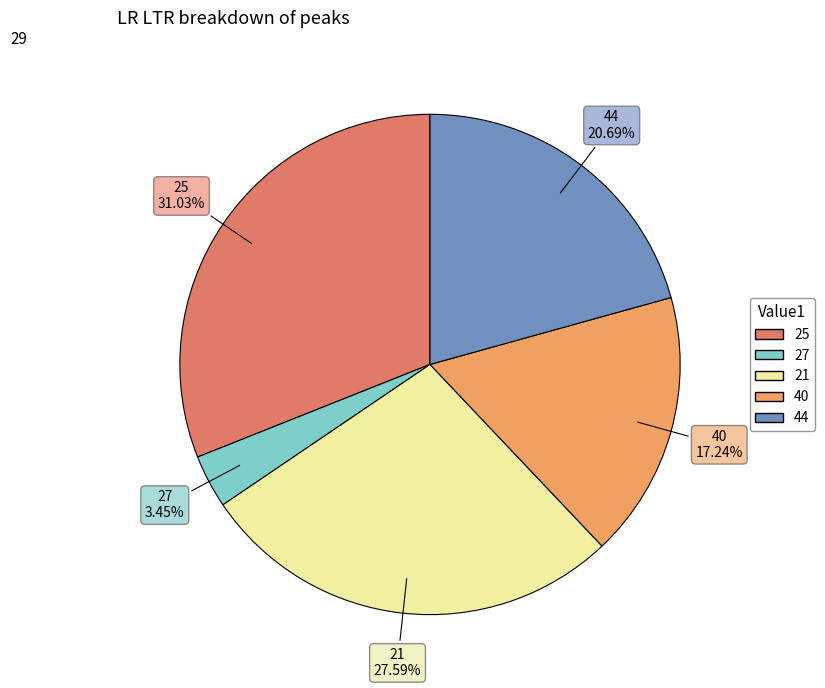

Rank the categories by value from lowest to highest.

27, 40, 44, 21, 25